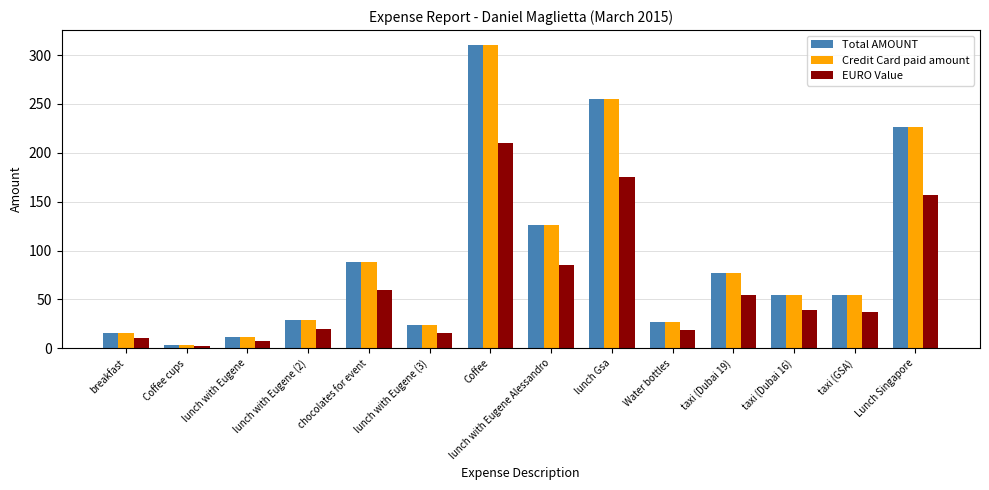

What is the label of the 14th bar from the right?

breakfast